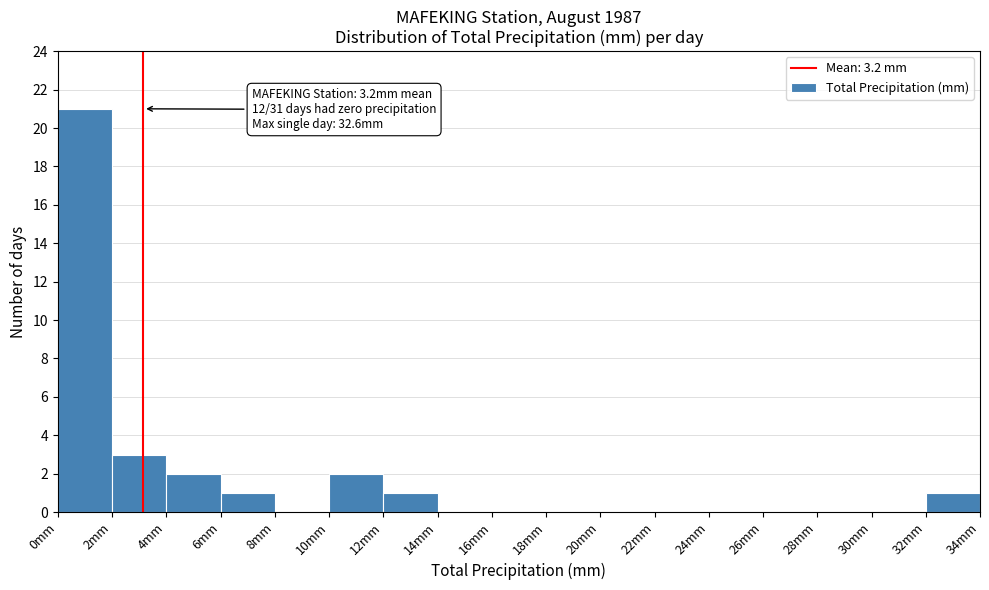

Which range on the x-axis has the tallest bar?

0 to 2